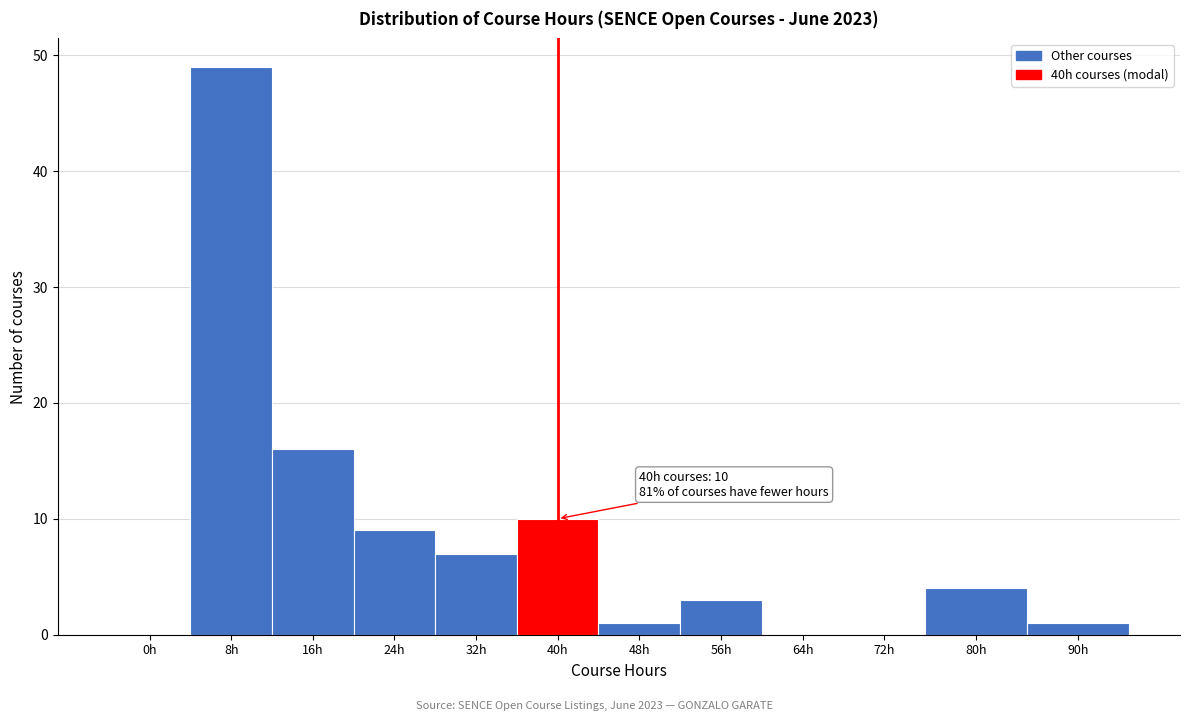

Reading right to left, extract all data points from this chart.

90h=1	80h=4	72h=0	64h=0	56h=3	48h=1	40h=10	32h=7	24h=9	16h=16	8h=49	0h=0